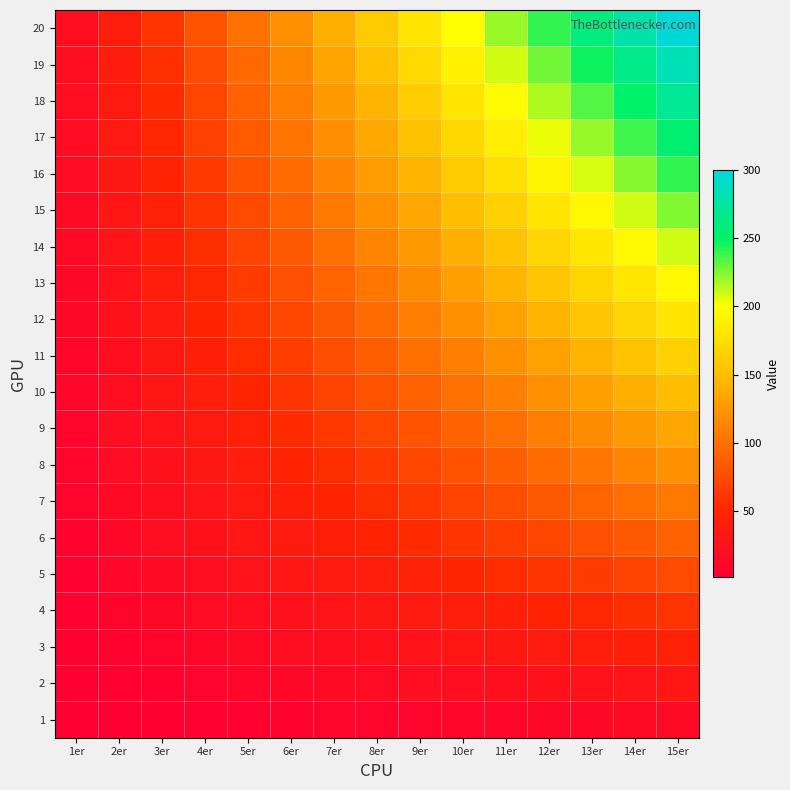

Which category has the highest value across all series?

15er